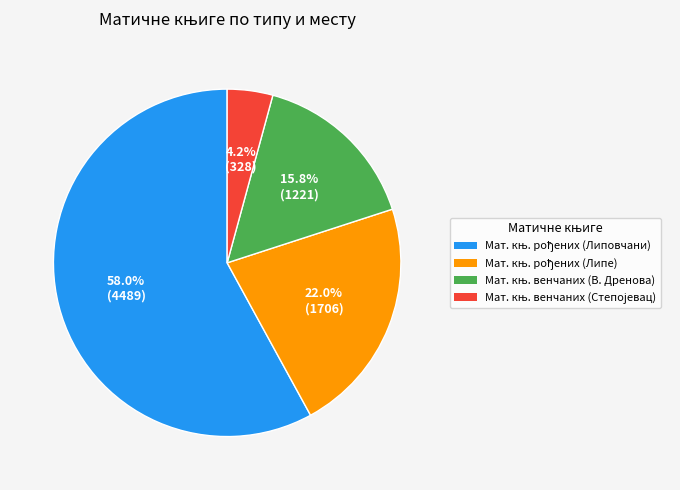

Count the number of slices in the pie.

4